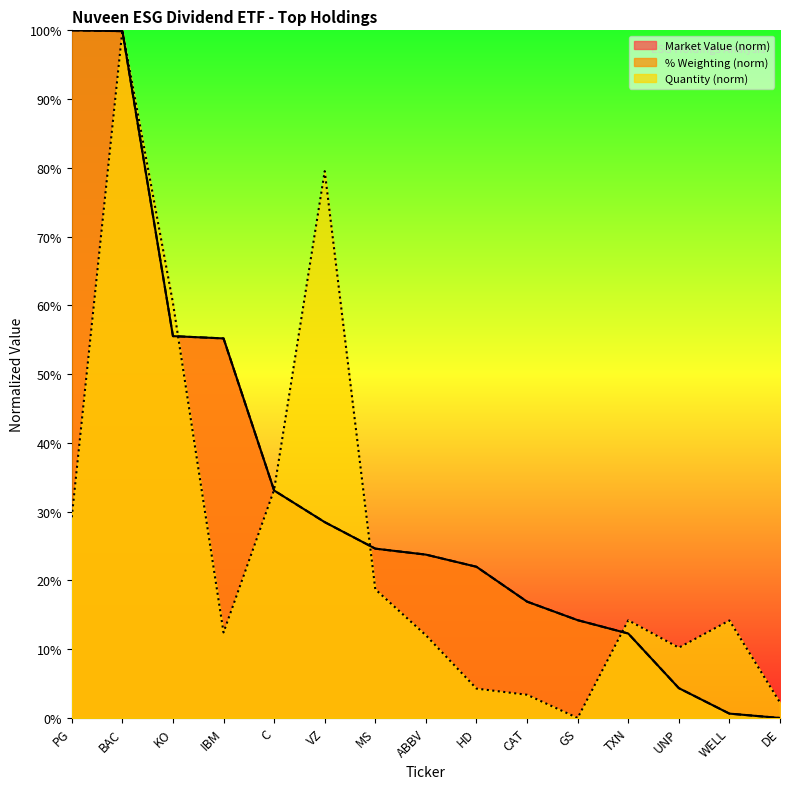

At which category is the sum across all series the highest?

BAC